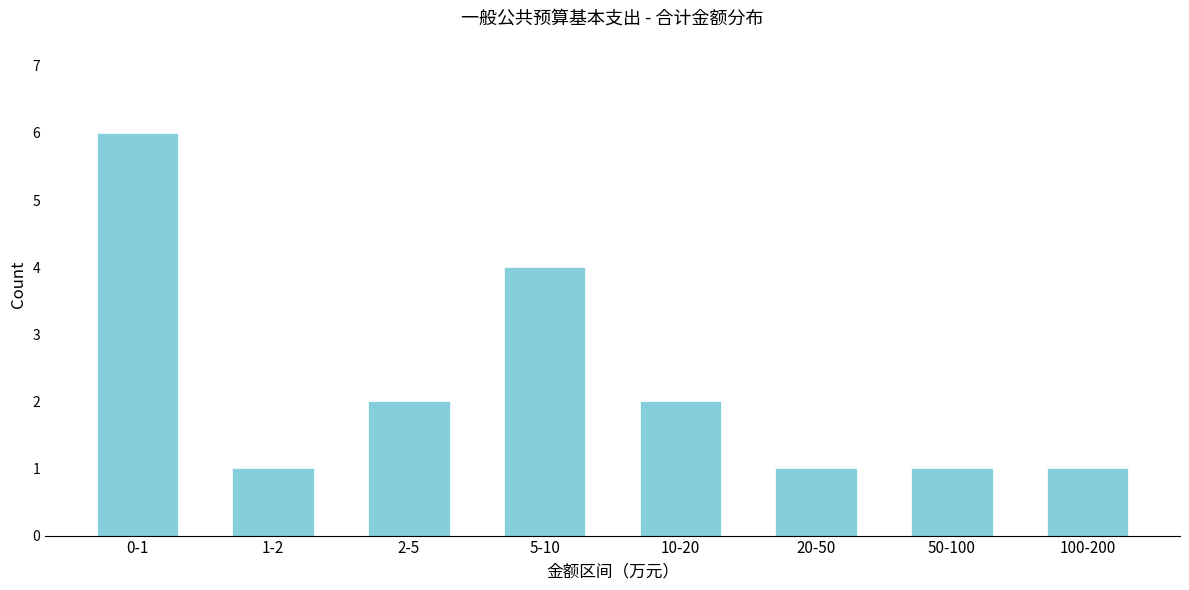

Reading left to right, what are all the values shown in this chart?

0-1=6	1-2=1	2-5=2	5-10=4	10-20=2	20-50=1	50-100=1	100-200=1